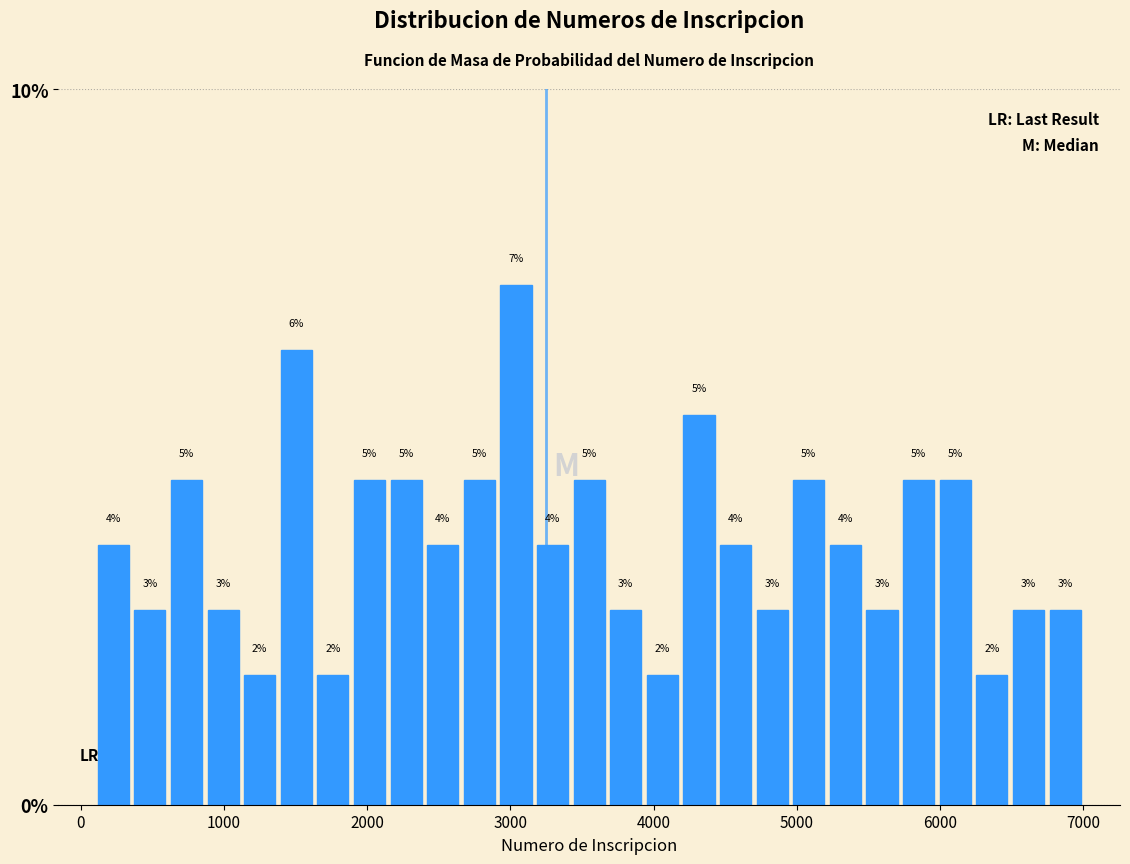

Read against the x-axis, roughly where is the centre of the tallest bar?

3000